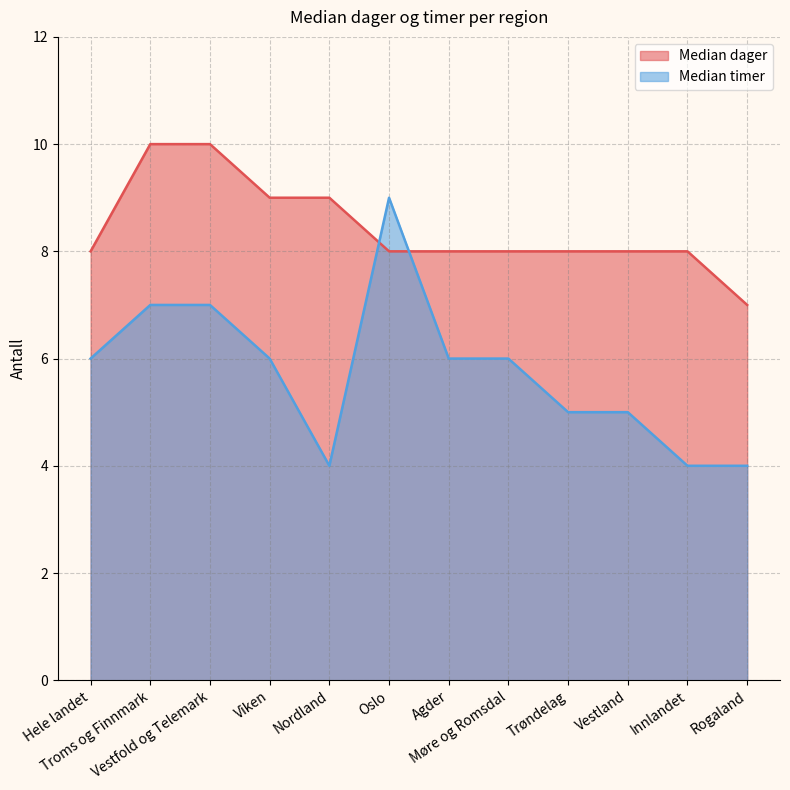

Does the chart have visible grid lines?

Yes